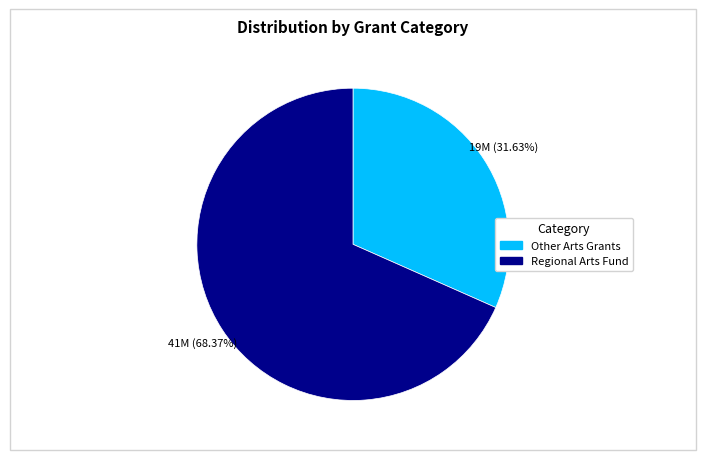

Between Other Arts Grants and Regional Arts Fund, which is larger?

Regional Arts Fund